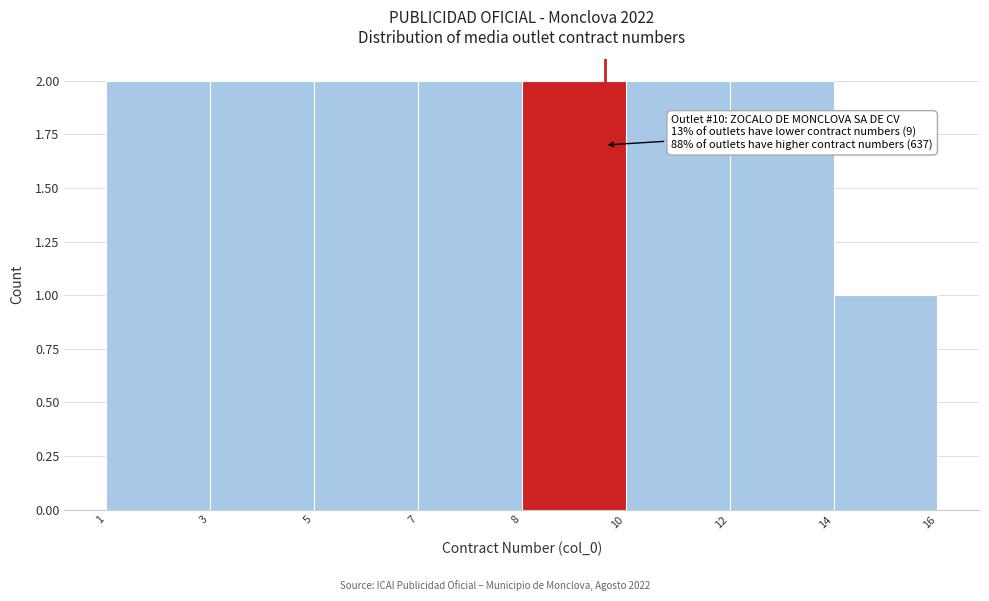

Reading left to right, what are all the values shown in this chart?

2	2	2	2	2	2	2	1